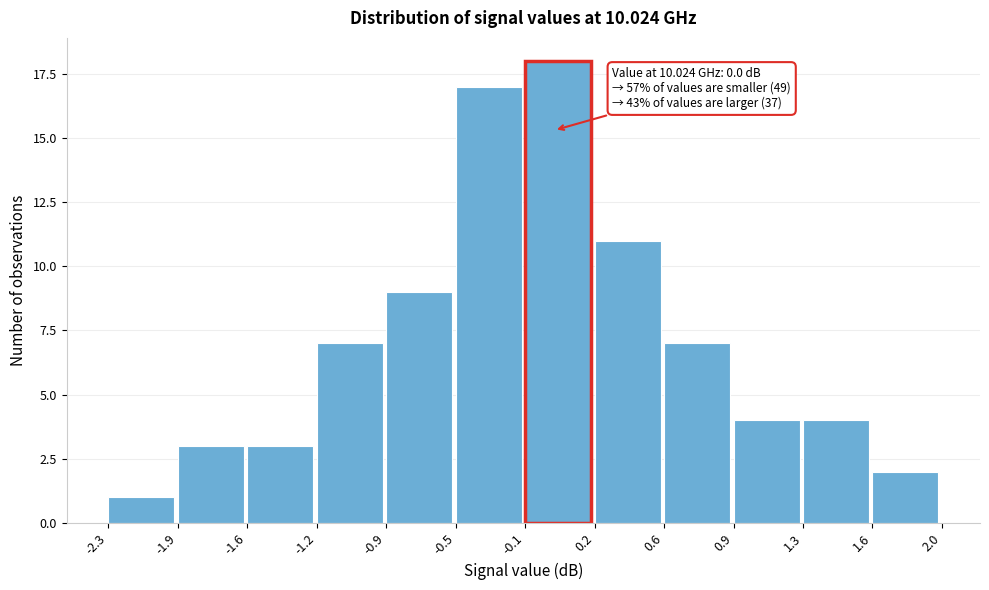

Reading right to left, list all the values displayed in this chart.

1.6=2	1.3=4	0.9=4	0.6=7	0.2=11	-0.1=18	-0.5=17	-0.9=9	-1.2=7	-1.6=3	-1.9=3	-2.3=1